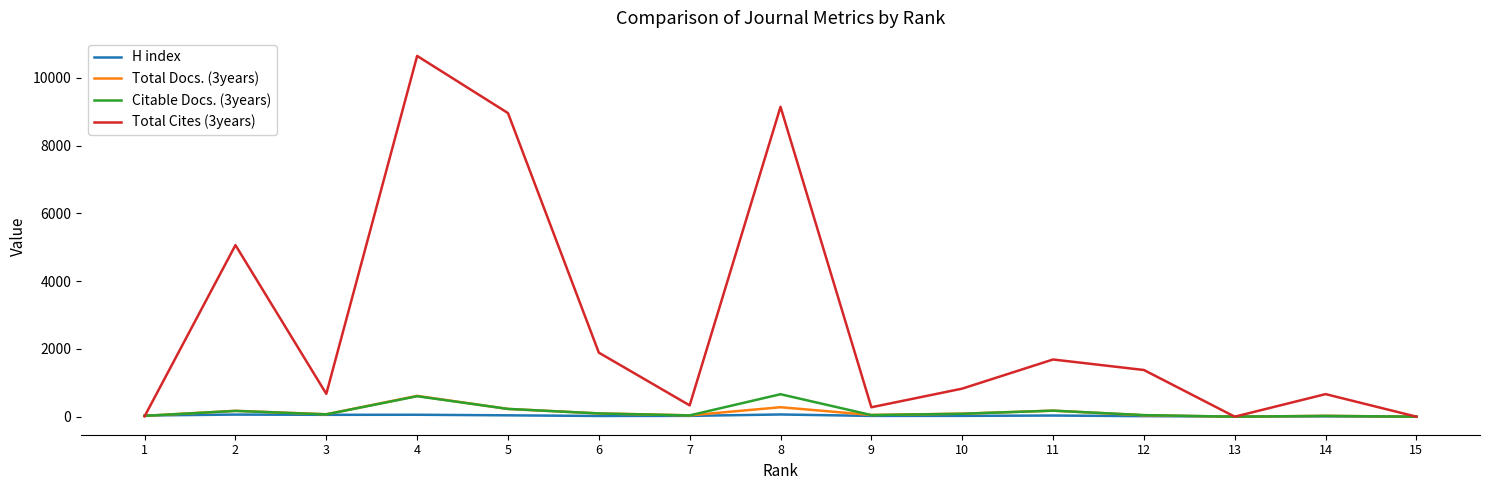

Which series has the widest spread of values?

Total Cites (3years)